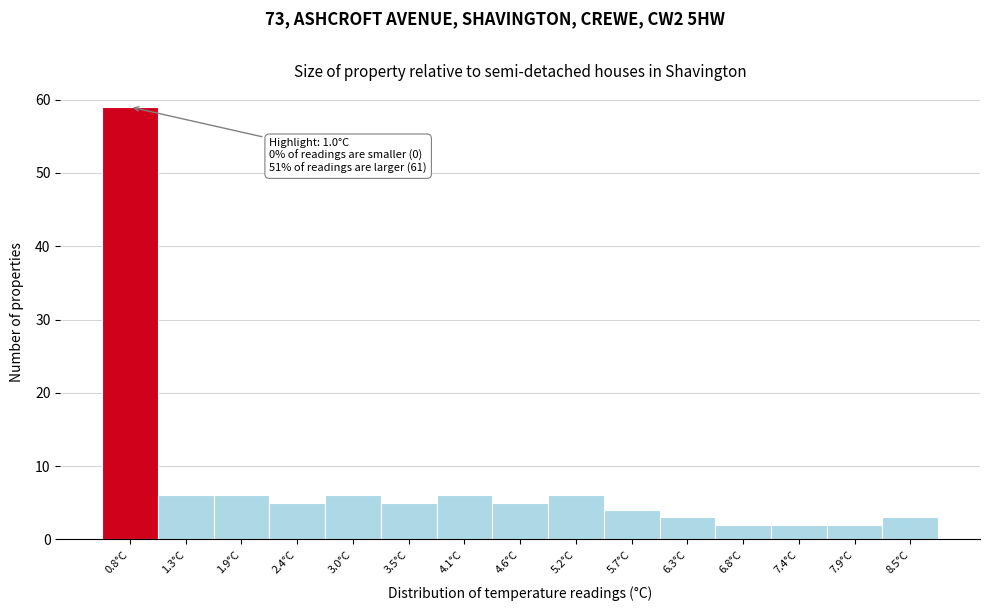

Reading right to left, what are all the values shown in this chart?

8.5°C=3	7.9°C=2	7.4°C=2	6.8°C=2	6.3°C=3	5.7°C=4	5.2°C=6	4.6°C=5	4.1°C=6	3.5°C=5	3.0°C=6	2.4°C=5	1.9°C=6	1.3°C=6	0.8°C=59